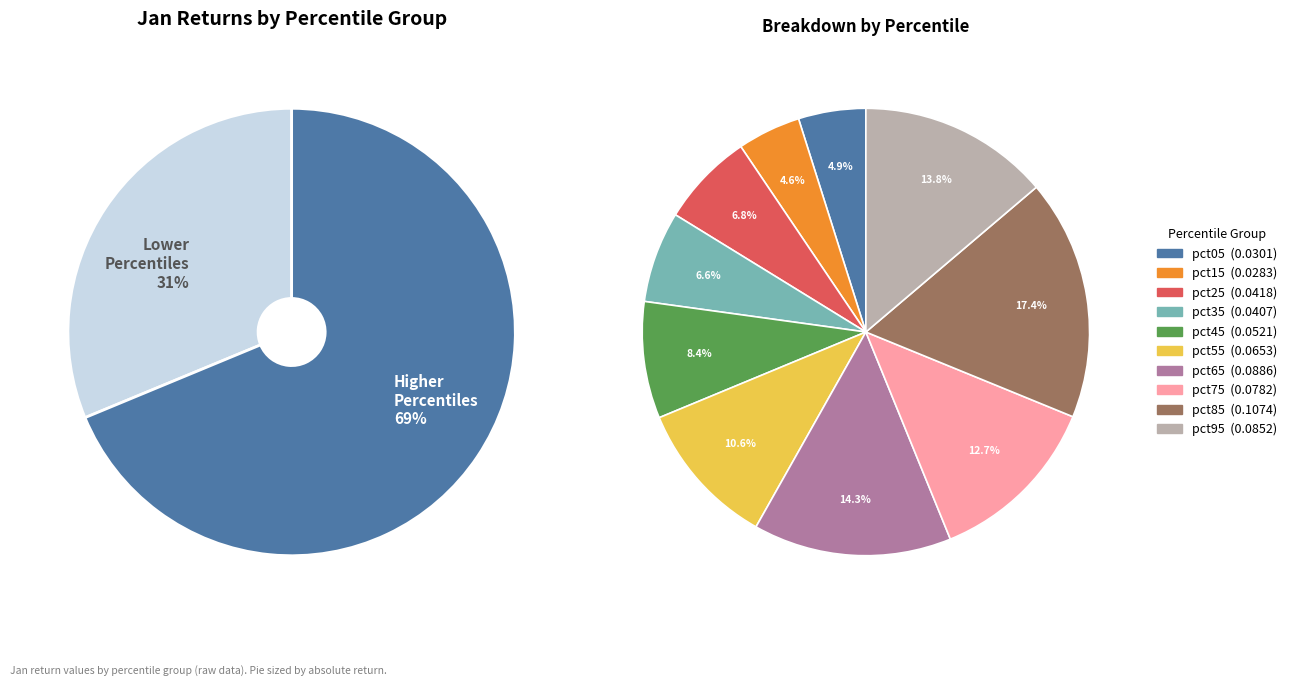

What is the smallest slice in the pie chart?

pct15